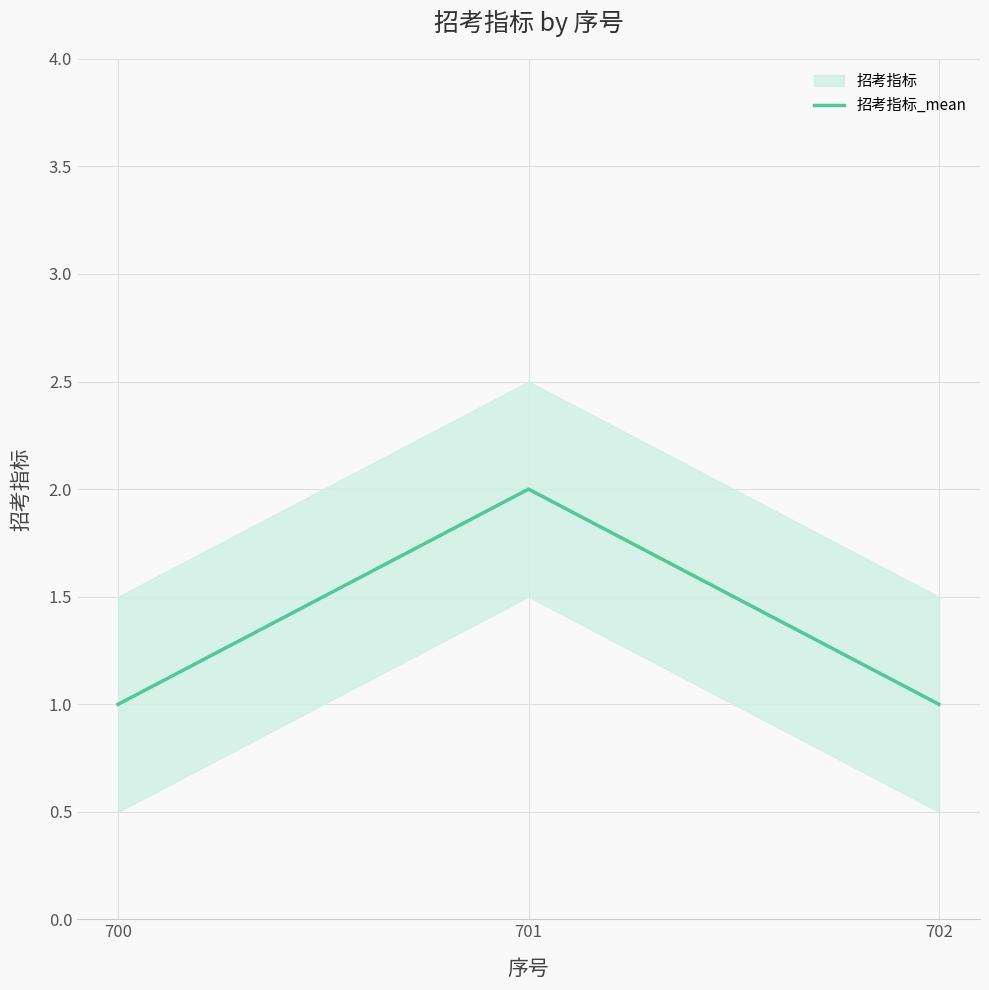

List the labels in order of value, largest first.

701, 700, 702